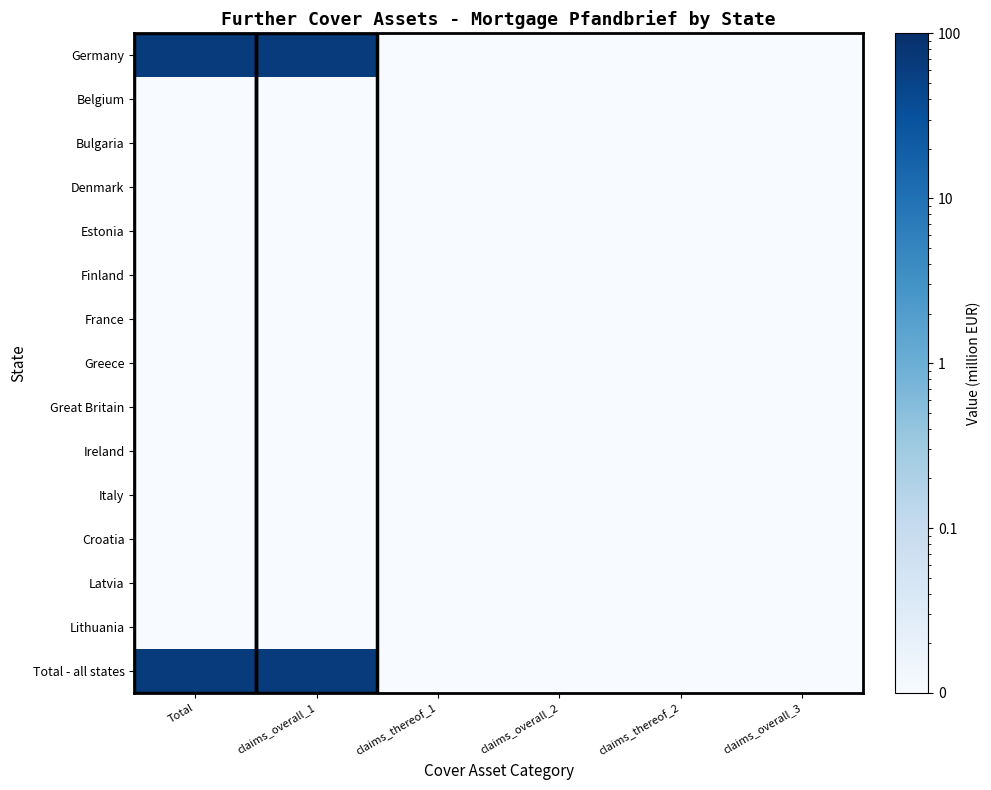

What is the spread (max minus min) of values at claims_overall_1?

65.0